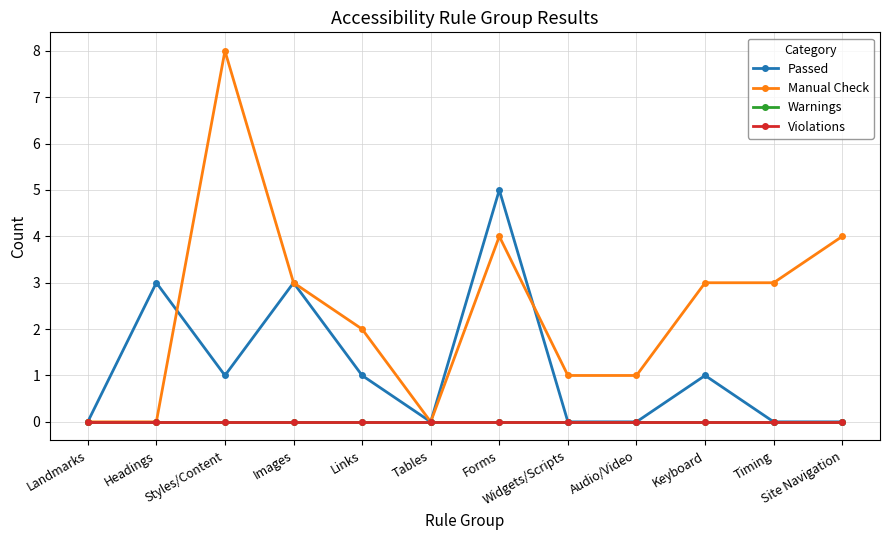

Does the chart have visible grid lines?

Yes